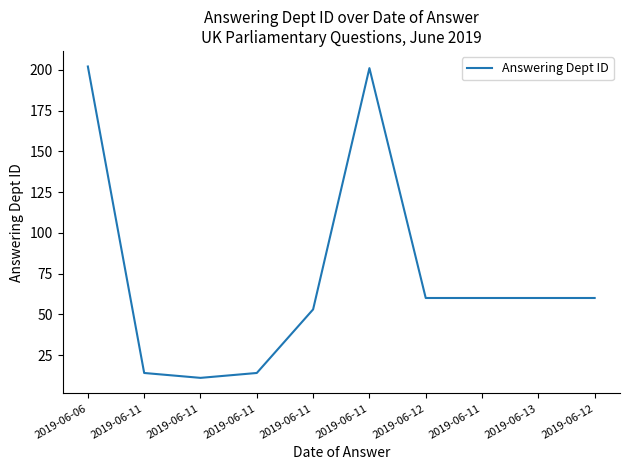

How many lines are shown in the chart?

1